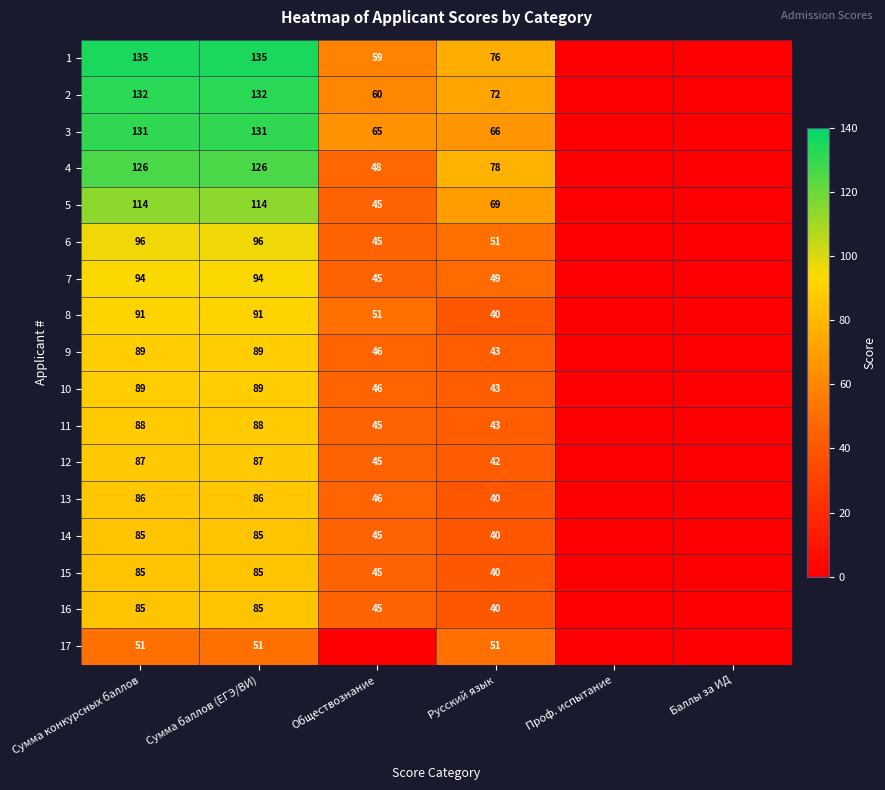

What is the difference between the highest and lowest values at Русский язык?

38